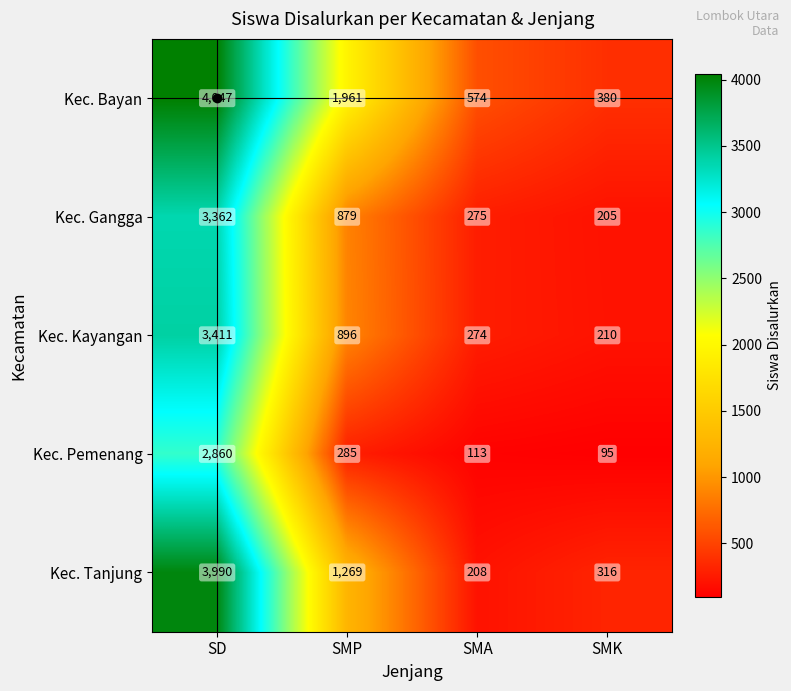

What is the difference between the maximum and minimum values in the Kec. Gangga series?

3157